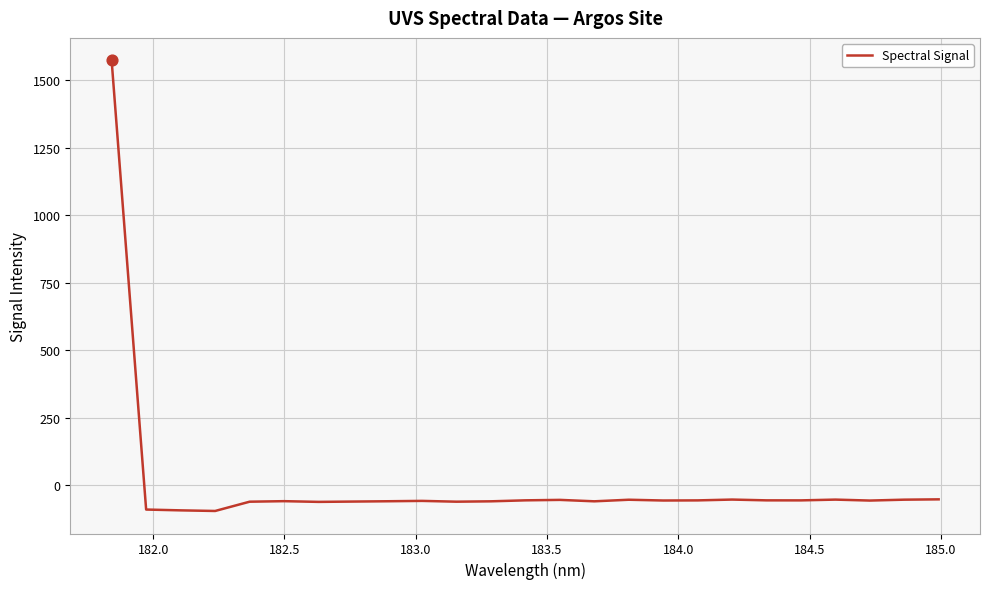

What is the greatest value displayed?

1572.6